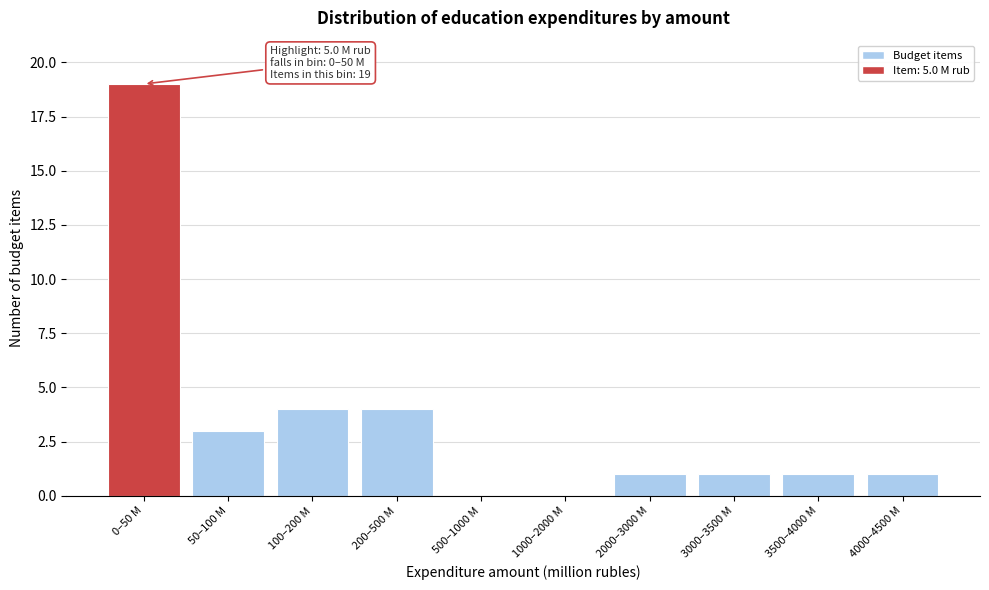

Reading left to right, transcribe all the data shown in this chart.

0–50 M=19	50–100 M=3	100–200 M=4	200–500 M=4	500–1000 M=0	1000–2000 M=0	2000–3000 M=1	3000–3500 M=1	3500–4000 M=1	4000–4500 M=1